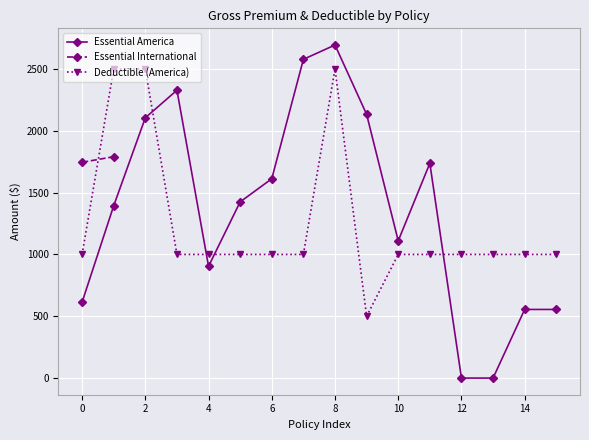

The value of Deductible (America) at 14 is 388.7. True or false?

False